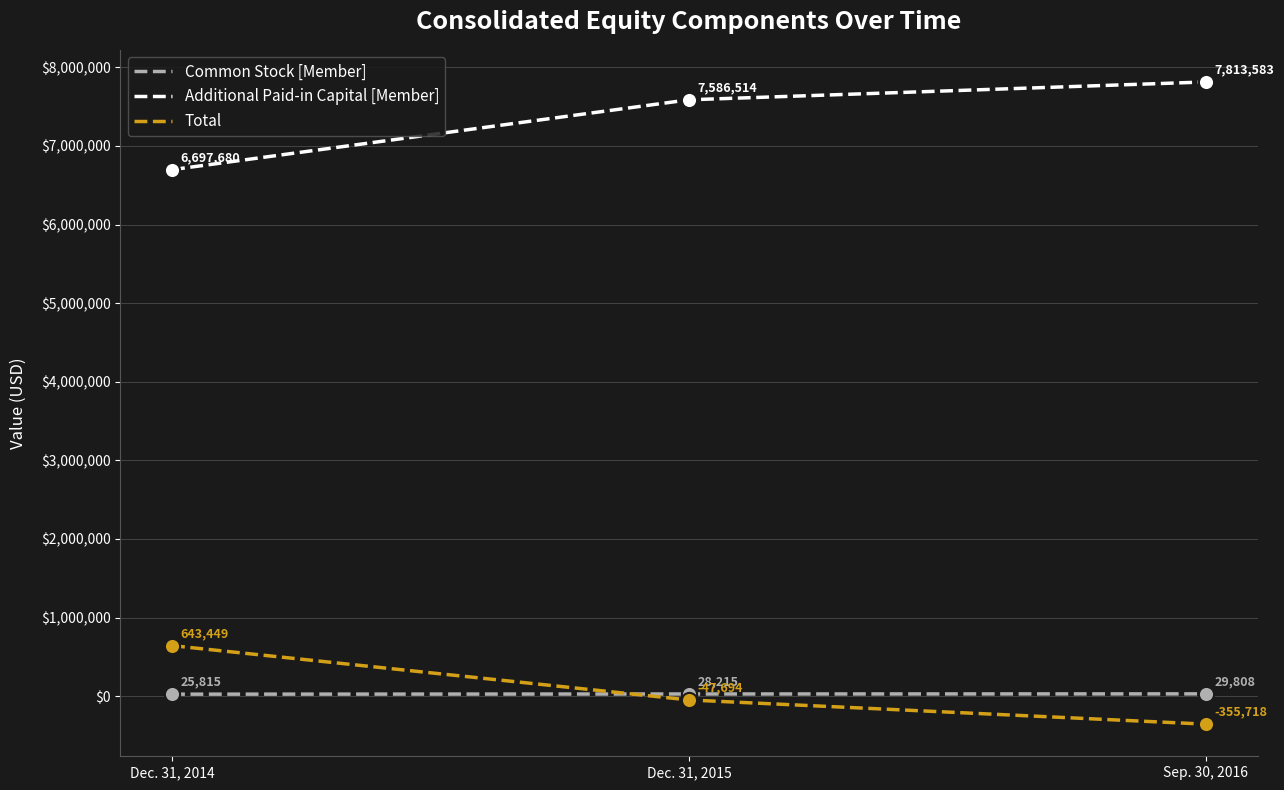

What is the spread (max minus min) of values at Dec. 31, 2014?

6671865